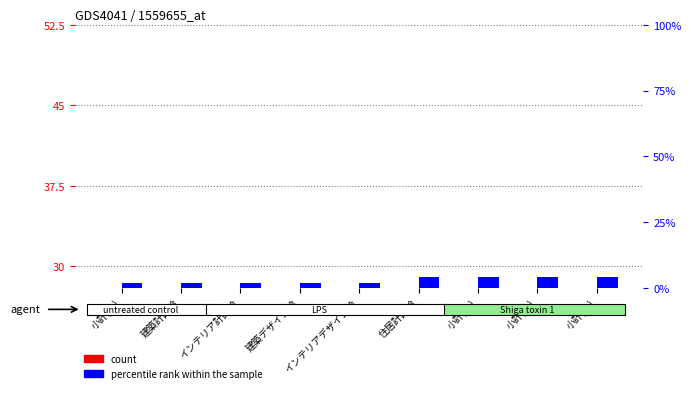

How many bars are there in total?

18